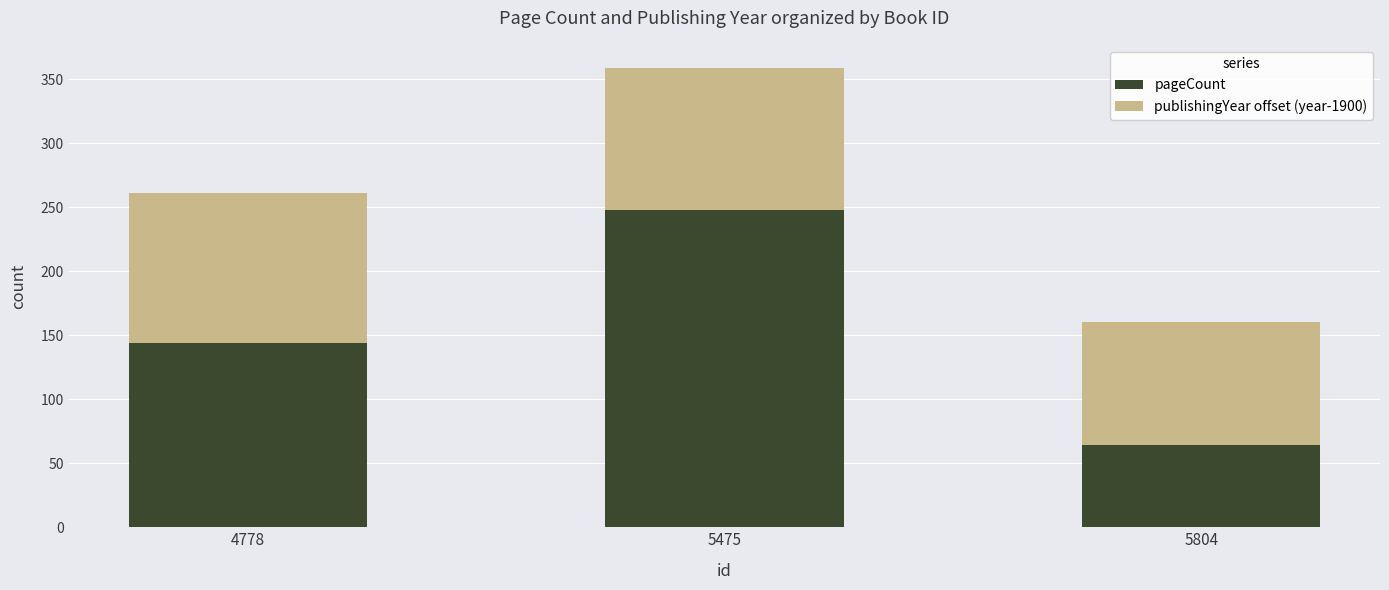

The pageCount series shows 121 at 5475. True or false?

False